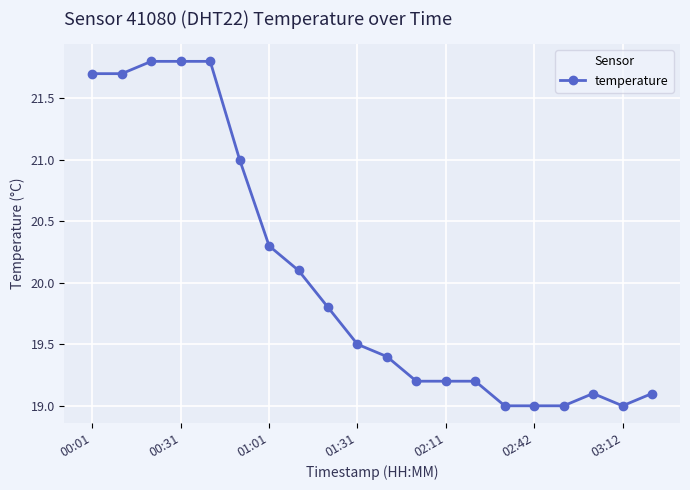

How many data points does each series have?

20